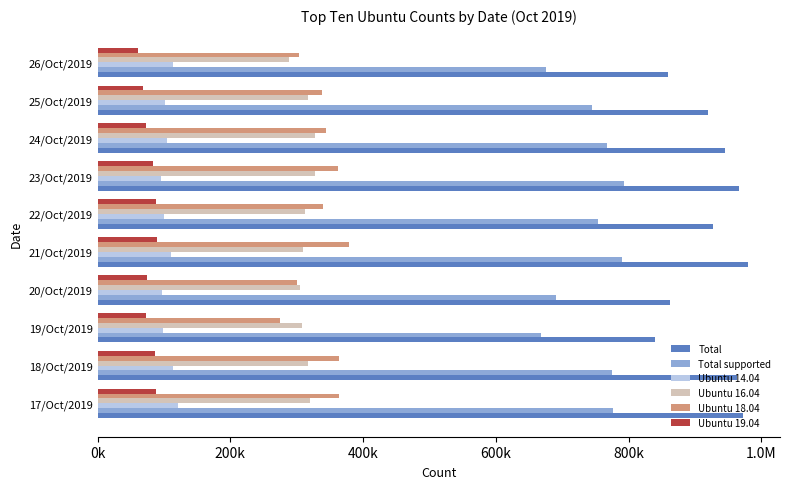

What is the value of the Total bar at the 2nd from the left?

963226